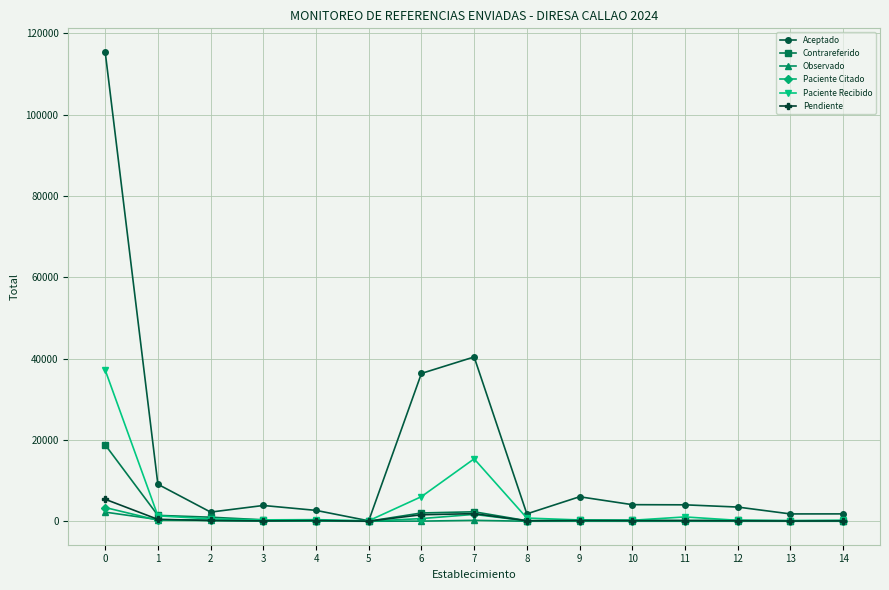

Which series changed the most between 0 and 6?

Aceptado